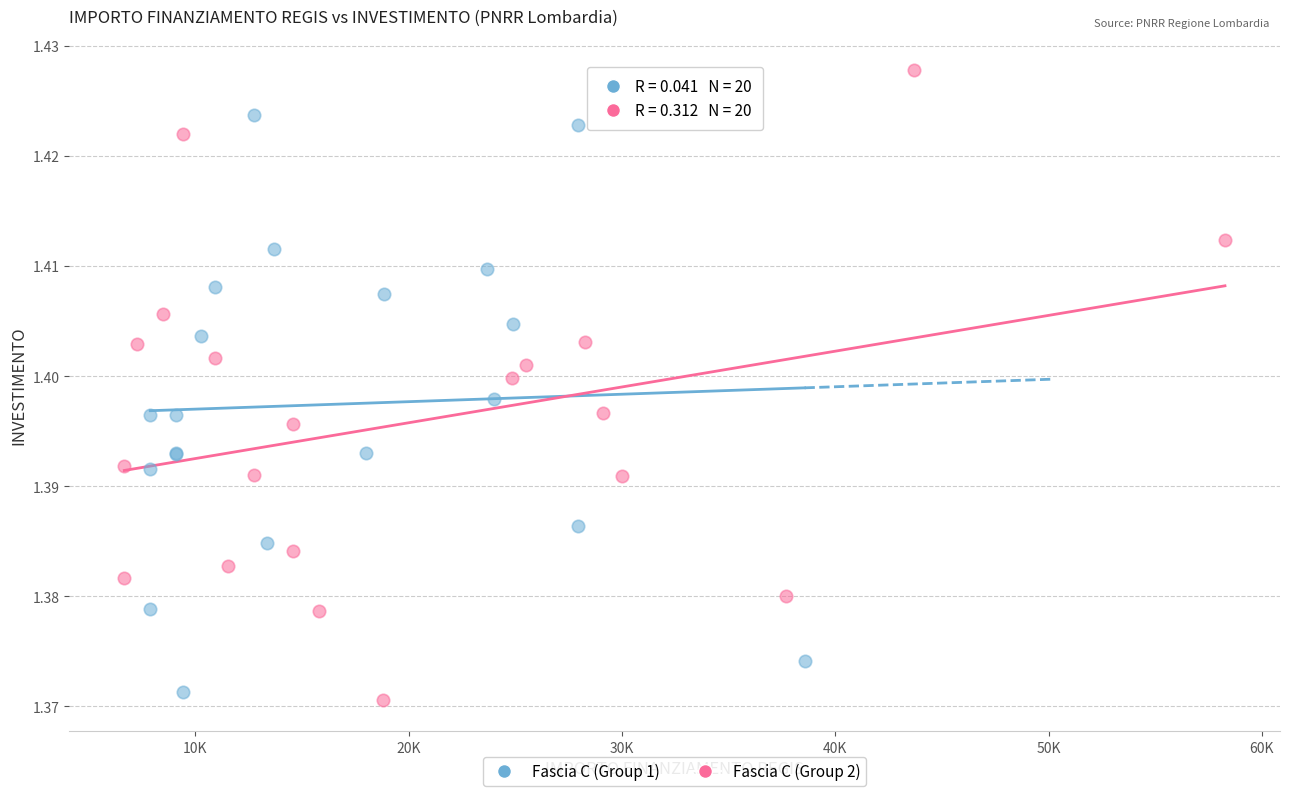

Which series contains the lowest Y value?

Fascia C (Group 2)